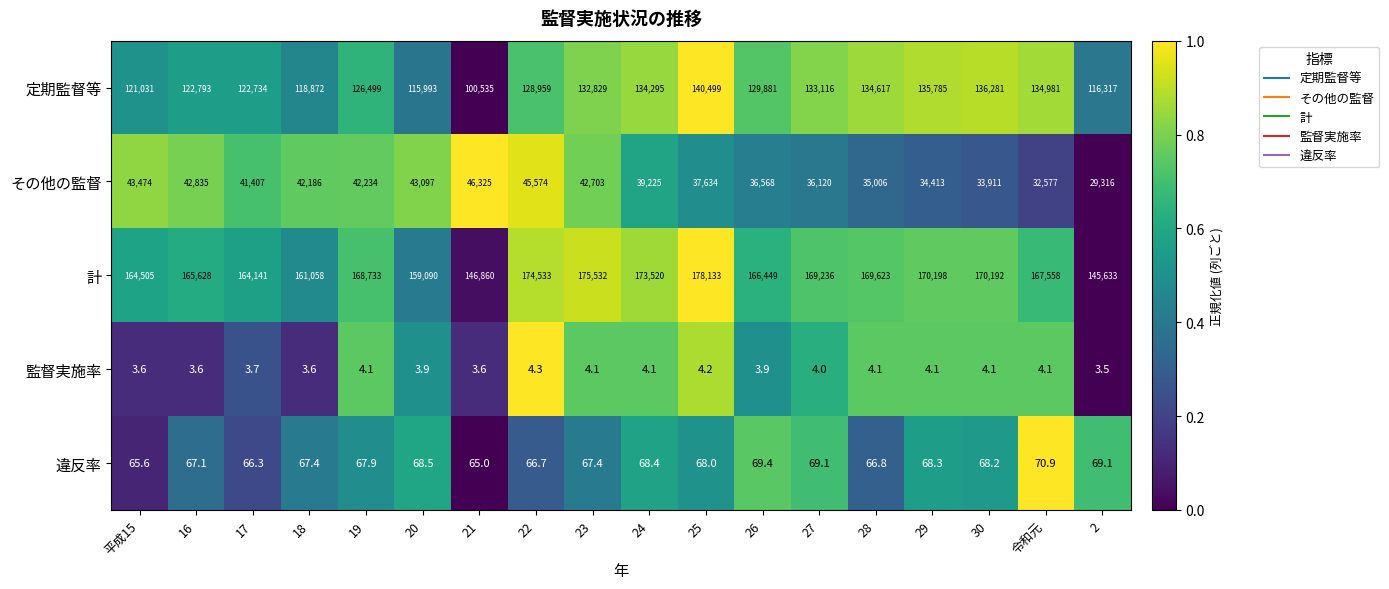

At 16, list the series in order from smallest to largest.

監督実施率, 違反率, その他の監督, 定期監督等, 計